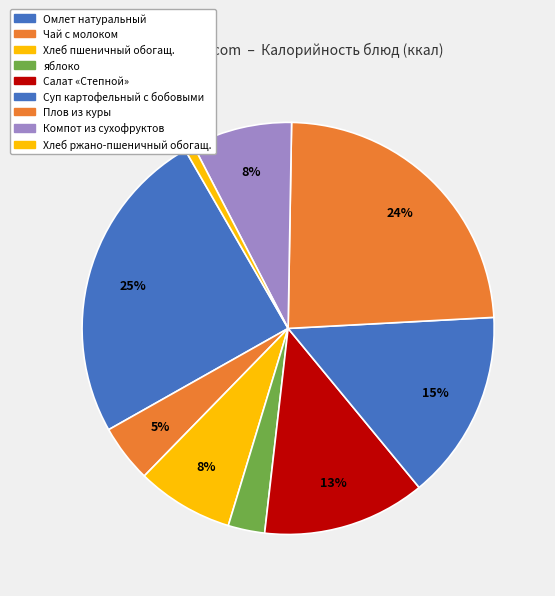

Is it true that Хлеб пшеничный обогащ. is 8% of the pie?

True